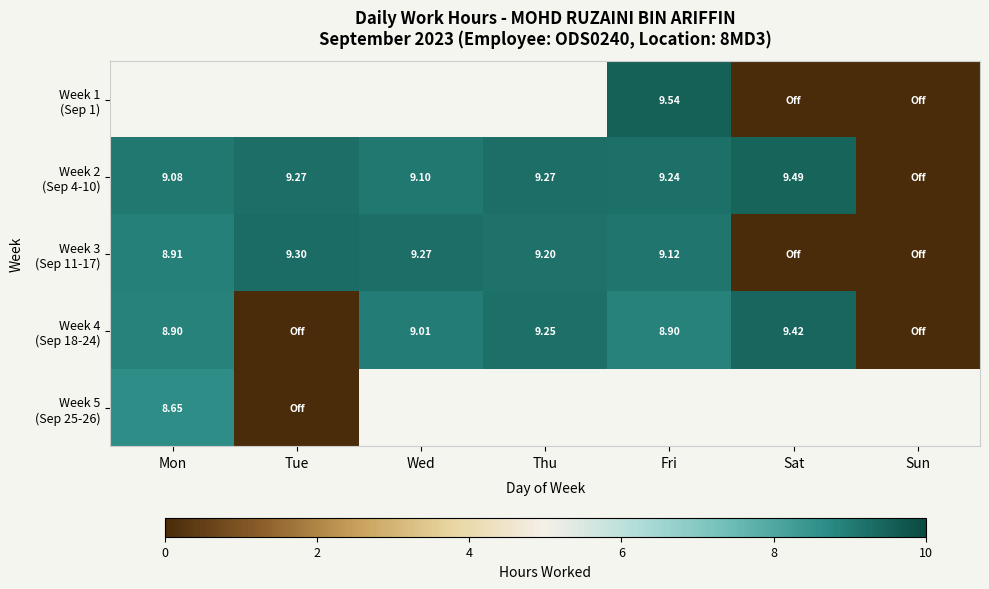

How many data points does each series have?

7